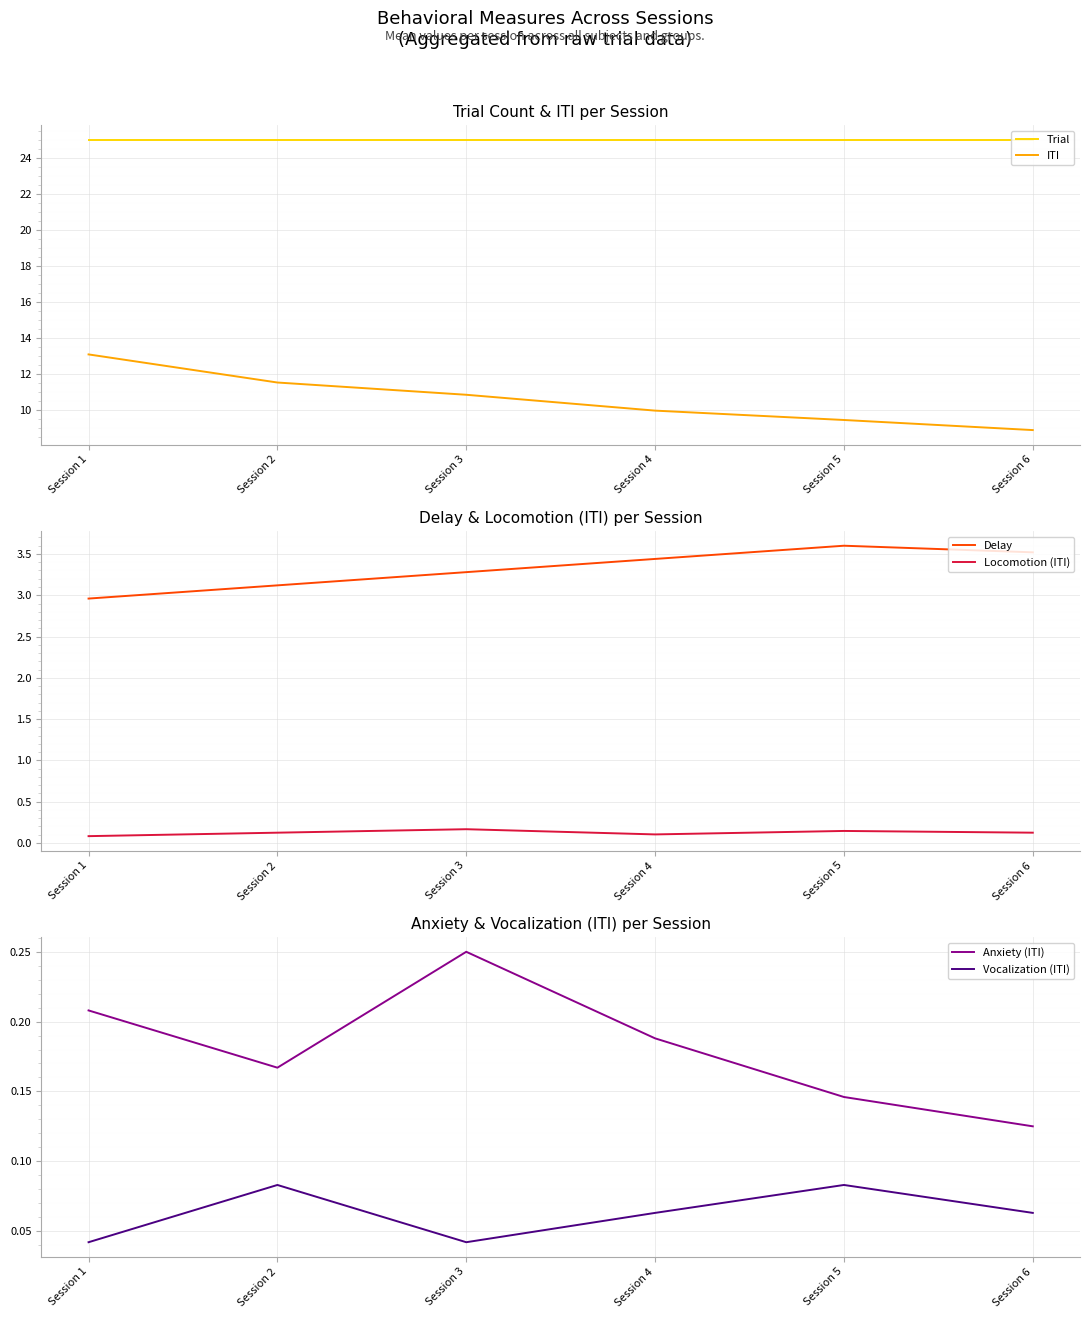

At which label does Delay reach its minimum?

Session 1